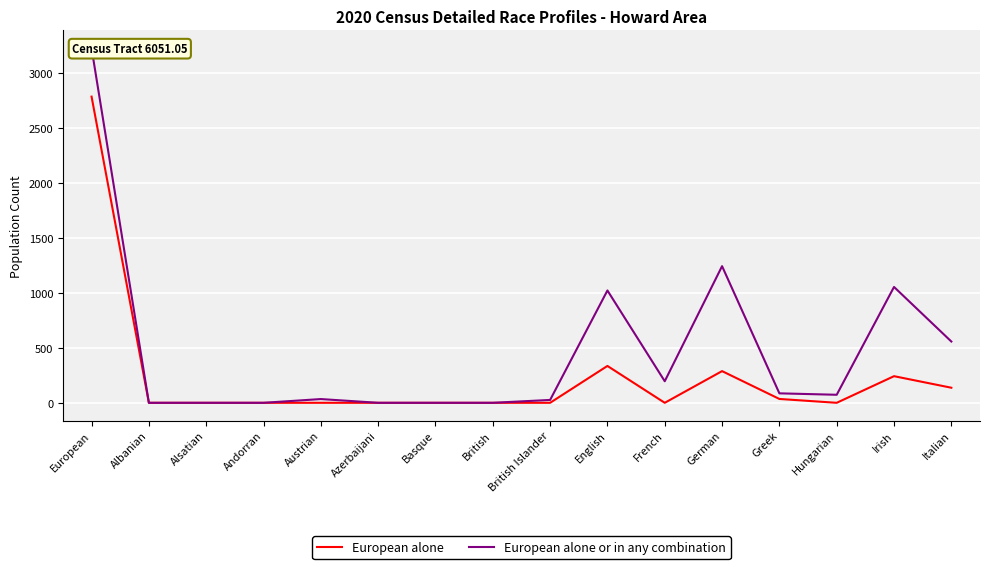

Is it true that European alone or in any combination equals 34 at Austrian?

True